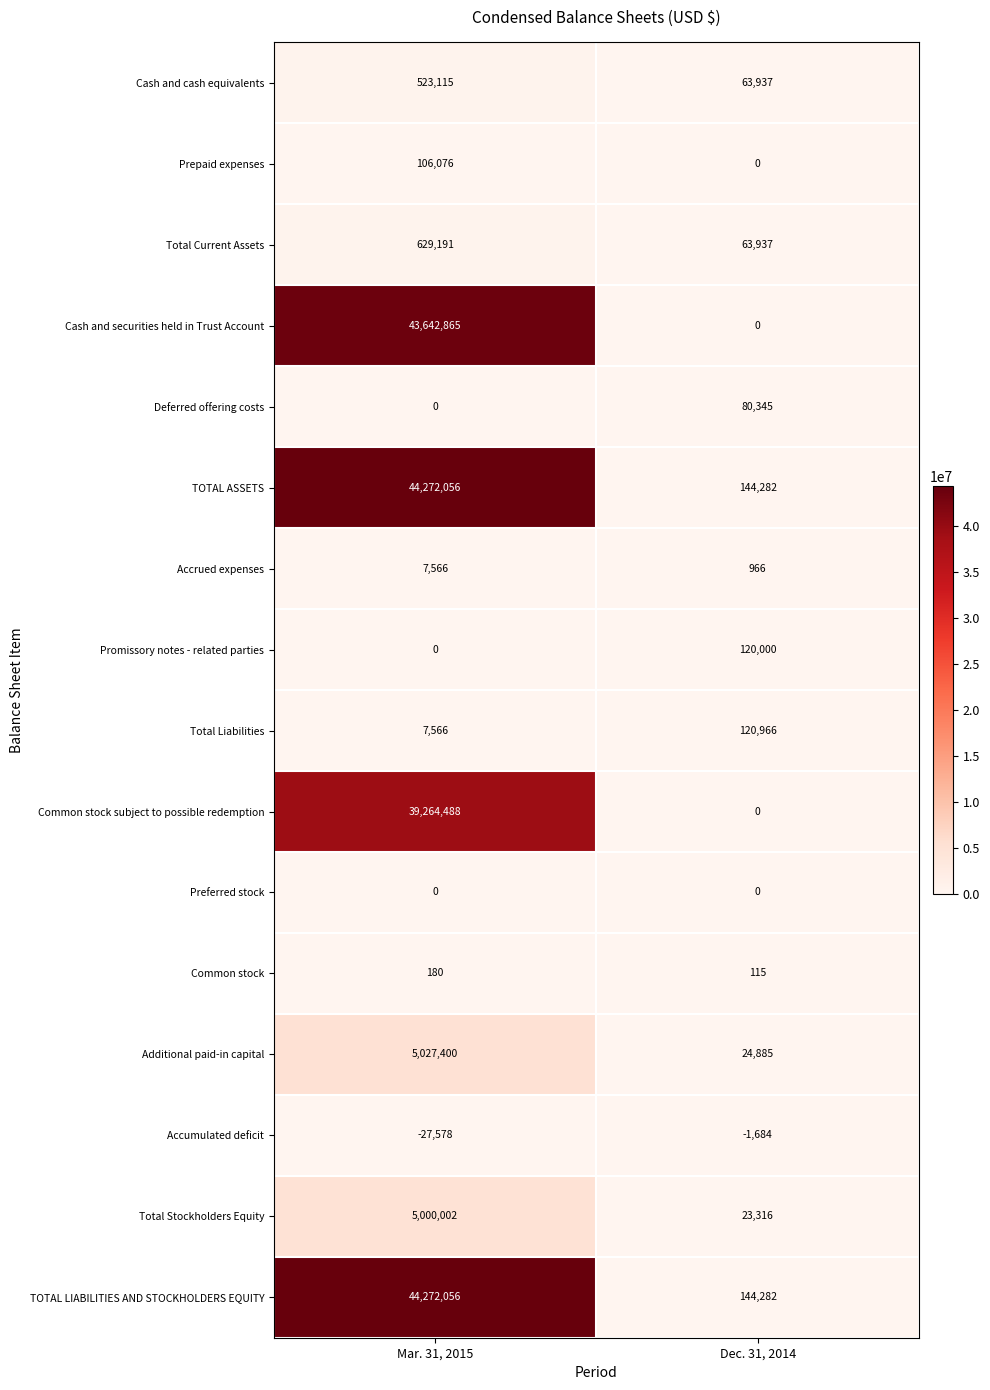

What is the difference between the highest and lowest values at Mar. 31, 2015?

44299634